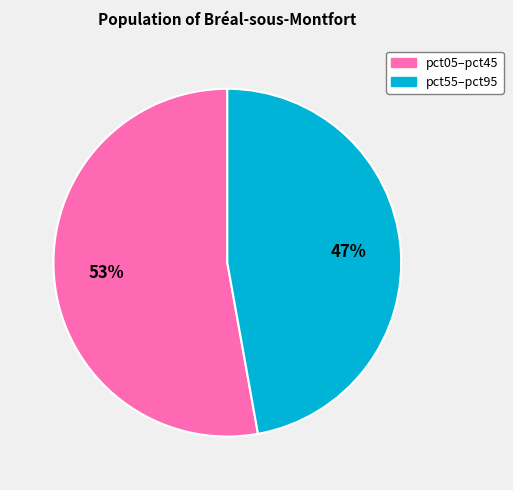

Count the number of slices in the pie.

2